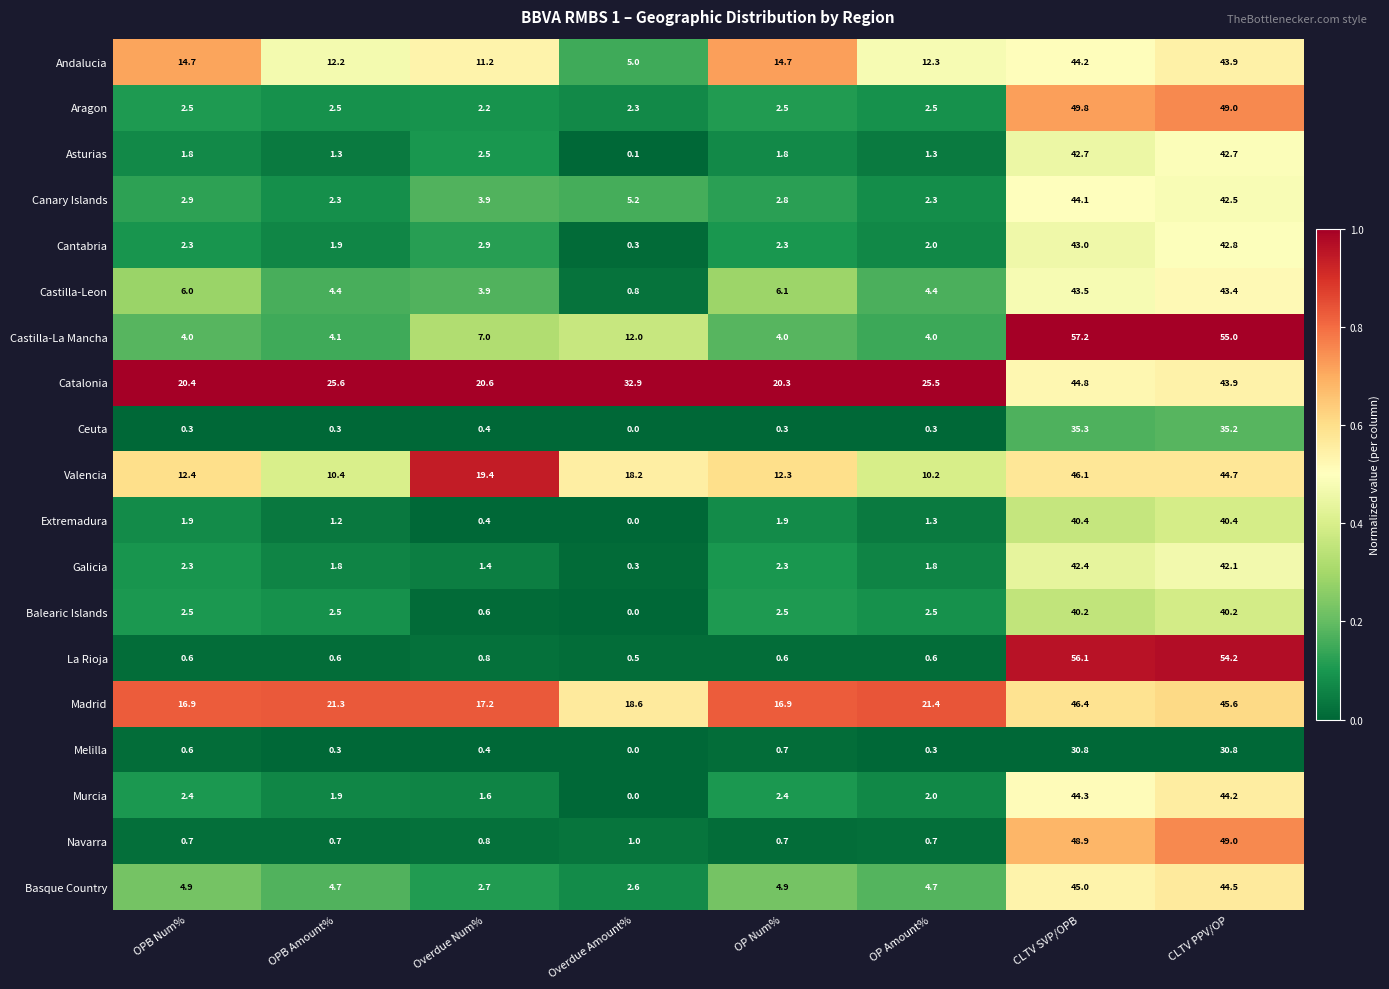

Which series has the largest total across all categories?

Catalonia